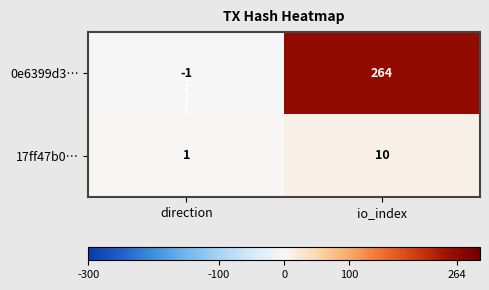

Which series has the largest total across all categories?

0e6399d3…